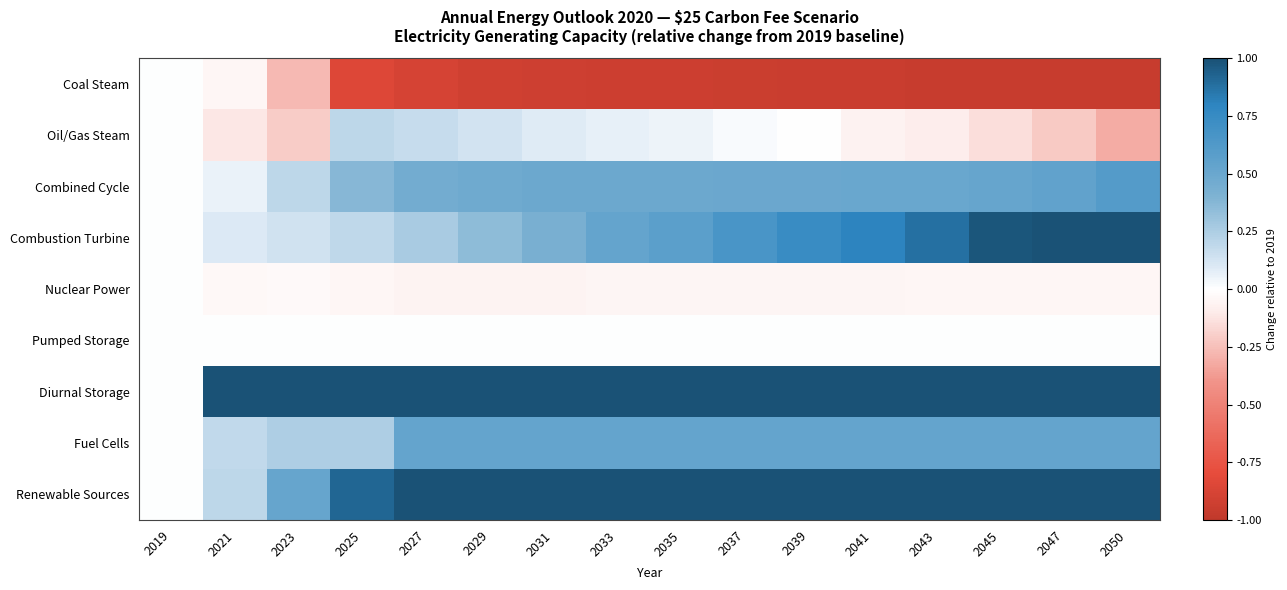

What is the spread (max minus min) of values at 2043?

62.9